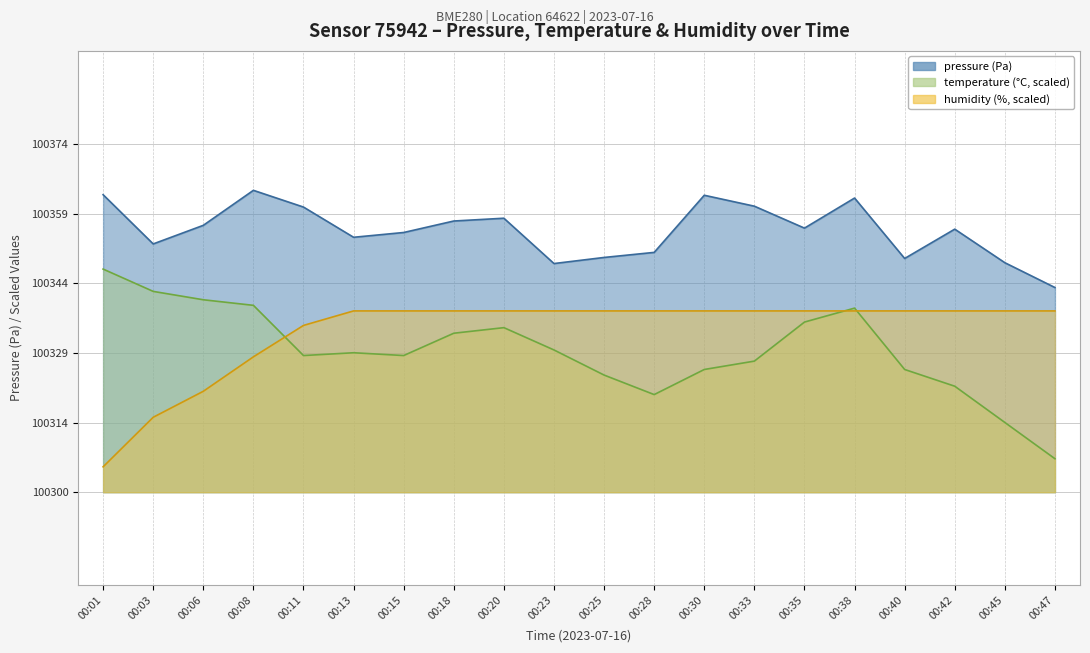

Between 00:18 and 00:06, which is larger?

00:18